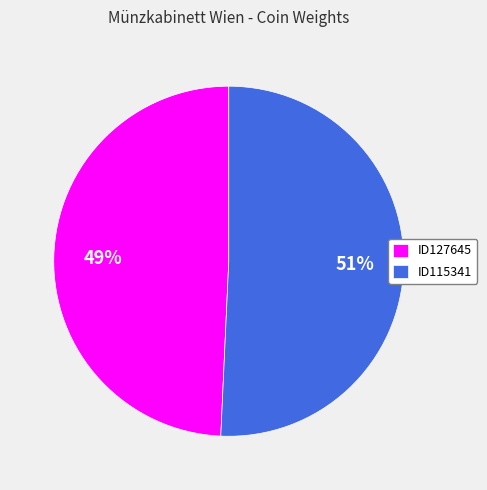

Is it true that ID115341 is 38% of the pie?

False